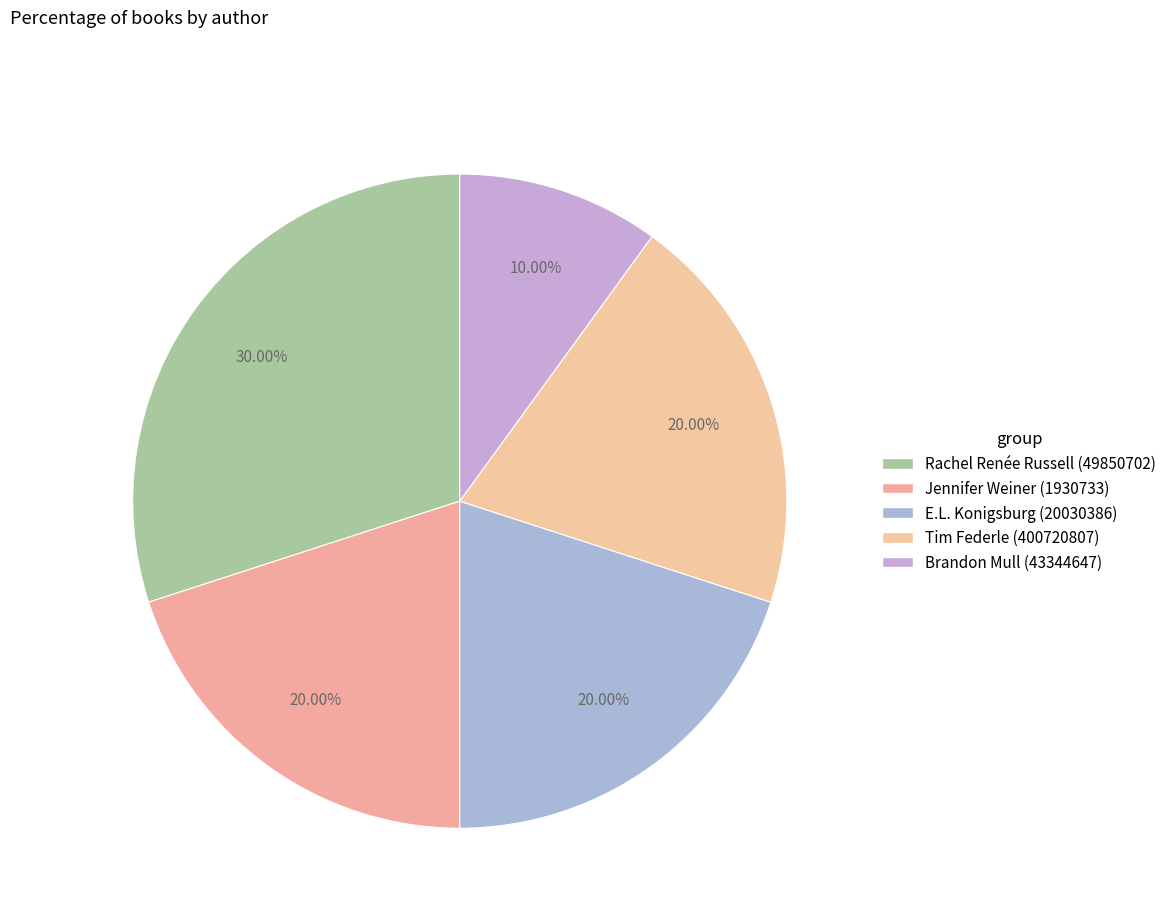

Is there a majority slice in this chart?

No